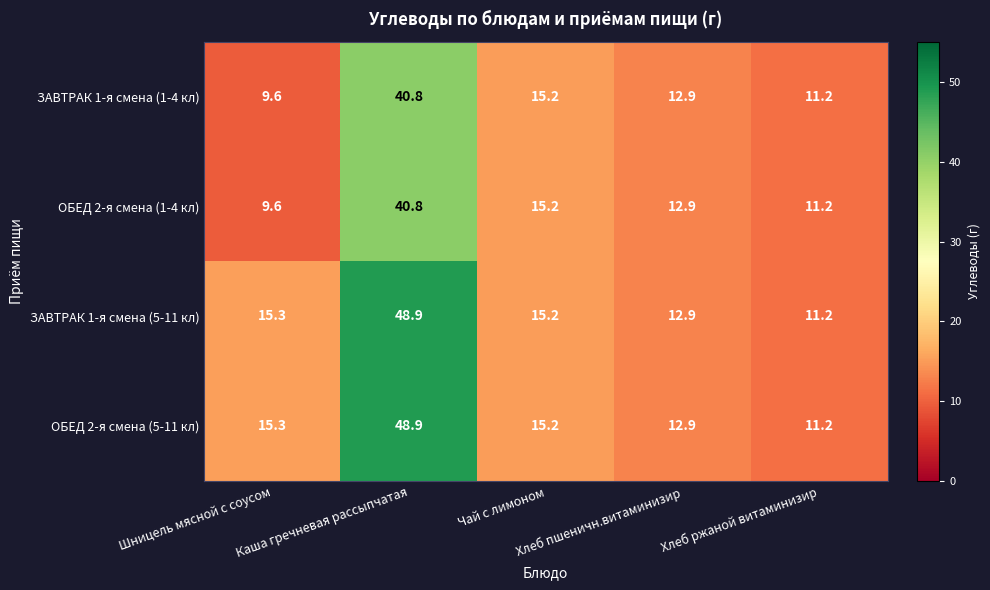

At how many categories does at least one series exceed 9?

5